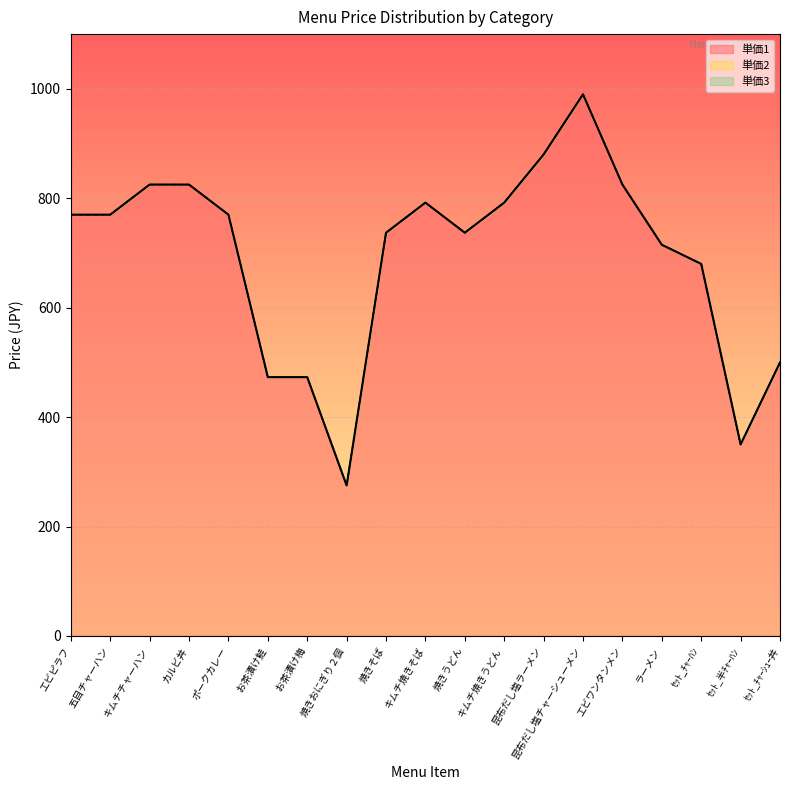

Between 五目チャーハン and キムチ焼きそば, which series saw the biggest shift?

単価1